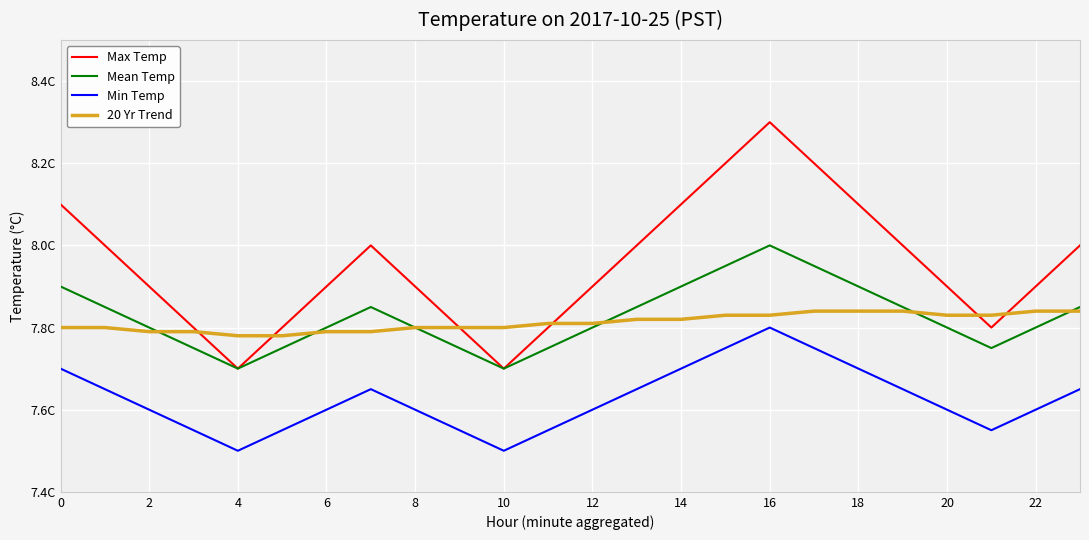

True or false: 20 Yr Trend has more than 1 points higher than both neighbors.

False